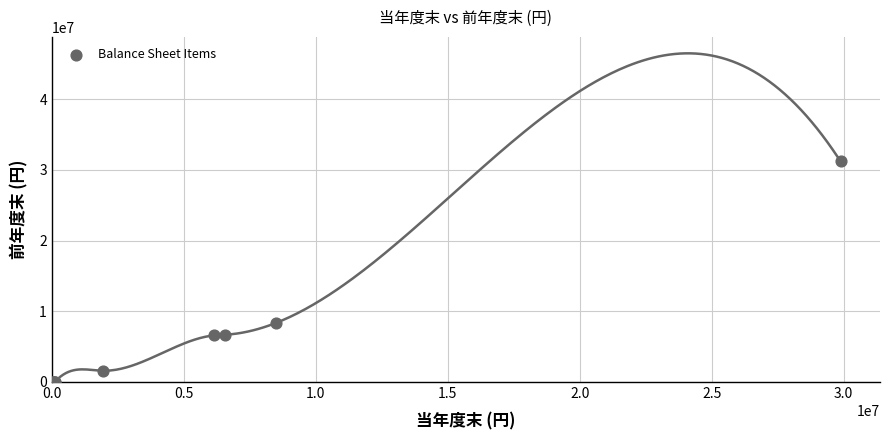

What Y value in the scatter plot is closest to 15597970?

8339912